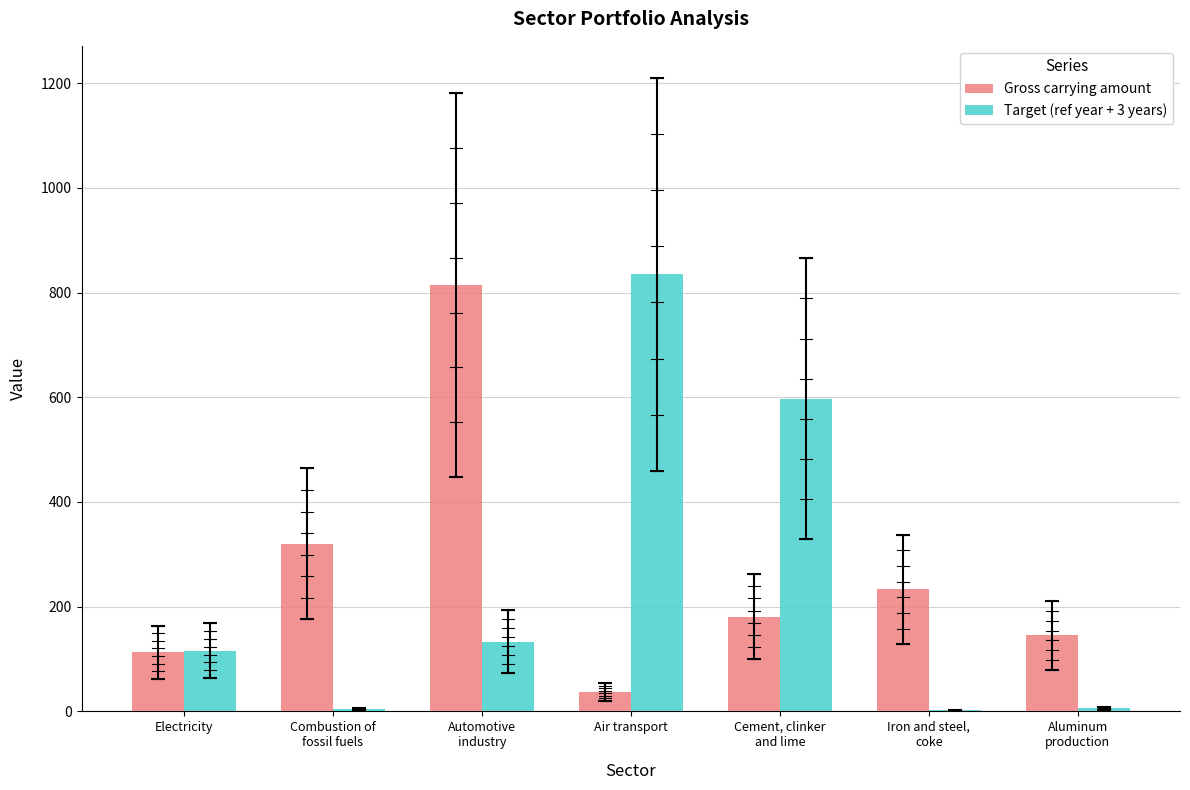

How many groups of bars are there?

7